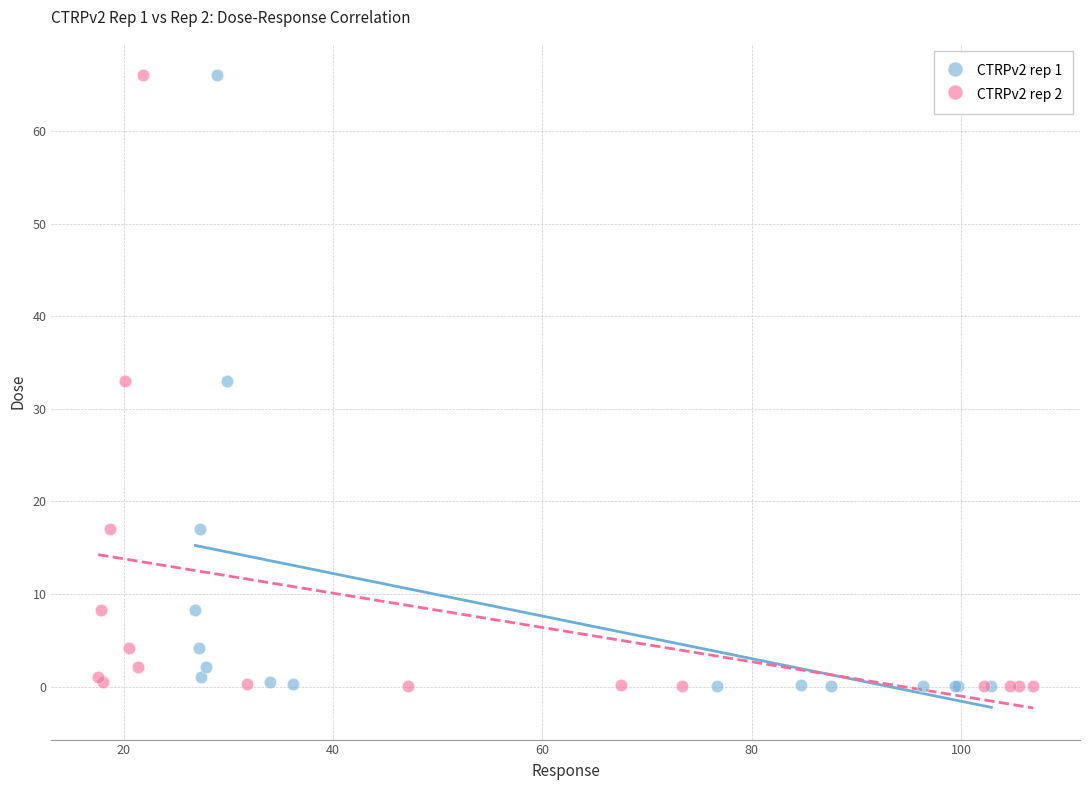

What are all the series names shown in the legend?

CTRPv2 rep 1, CTRPv2 rep 2